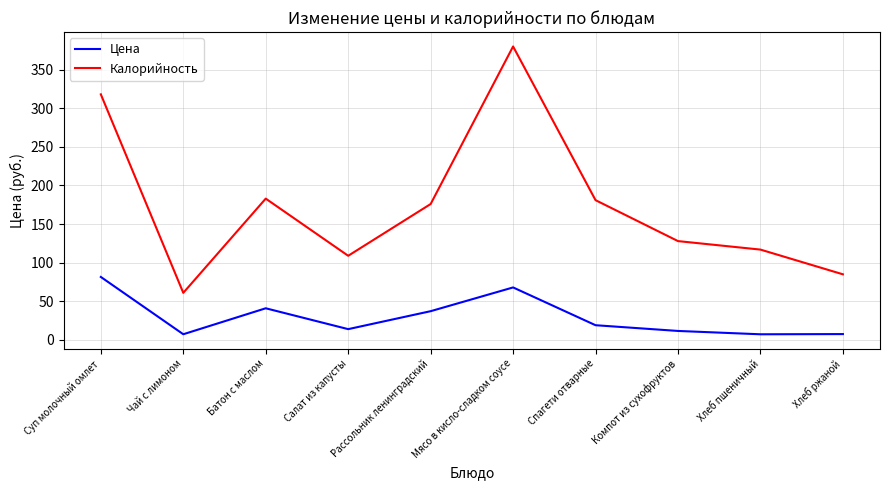

How many interior local peaks does the Цена series have?

2